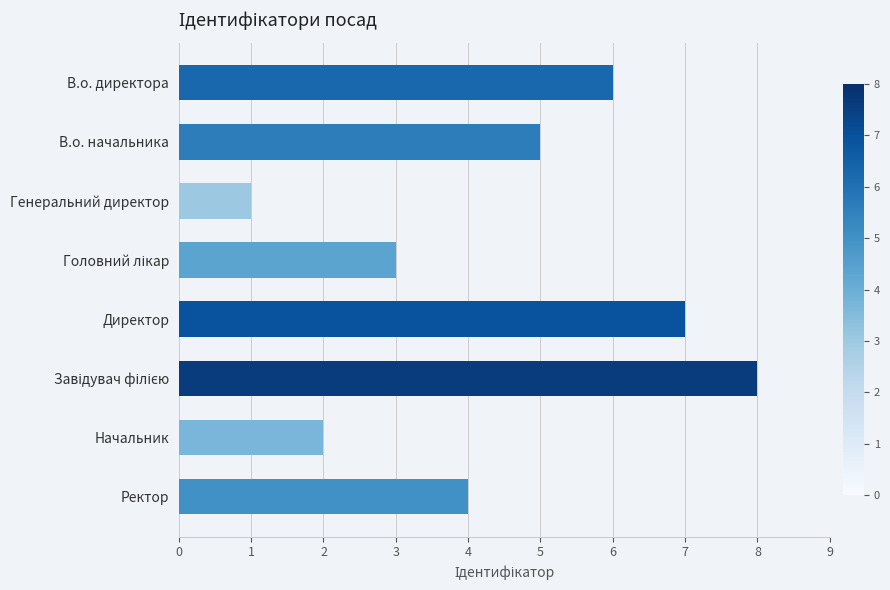

Count the number of categories in the chart.

8